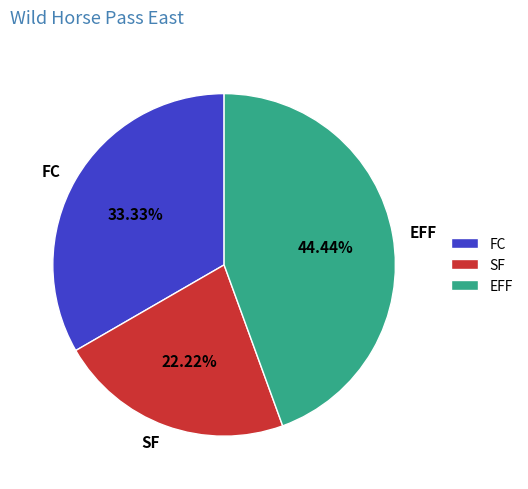

Which category has the smallest portion of the pie?

SF